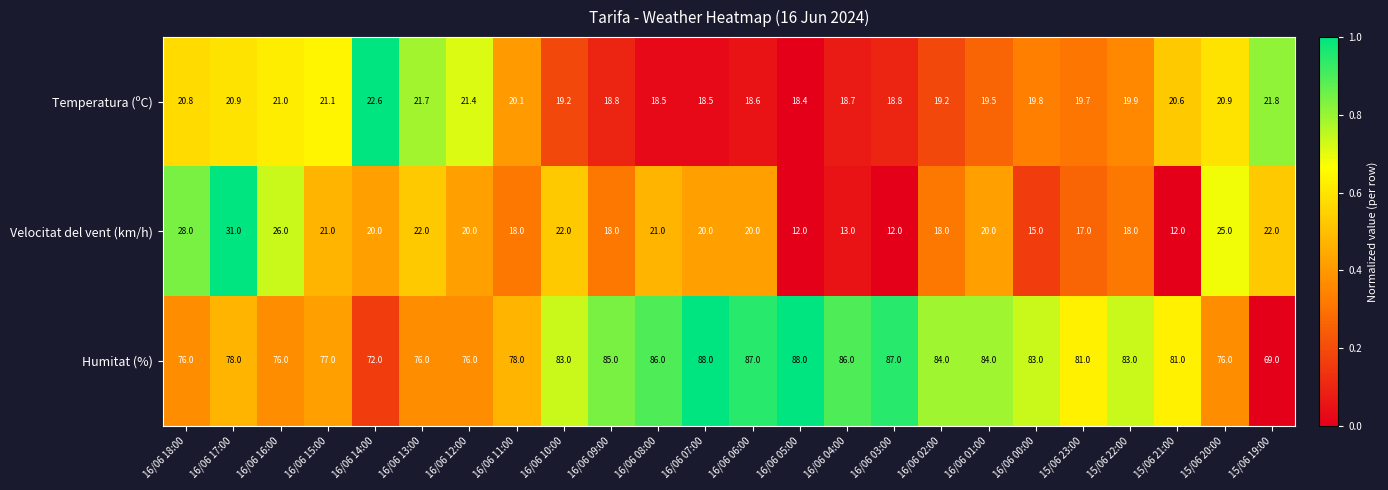

What is the difference between the maximum and minimum values in the Velocitat del vent (km/h) series?

19.0